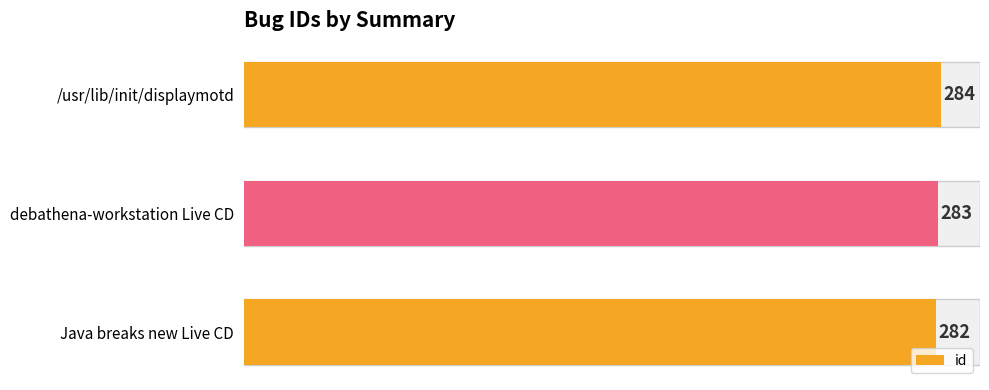

What is the sum of all values?

849